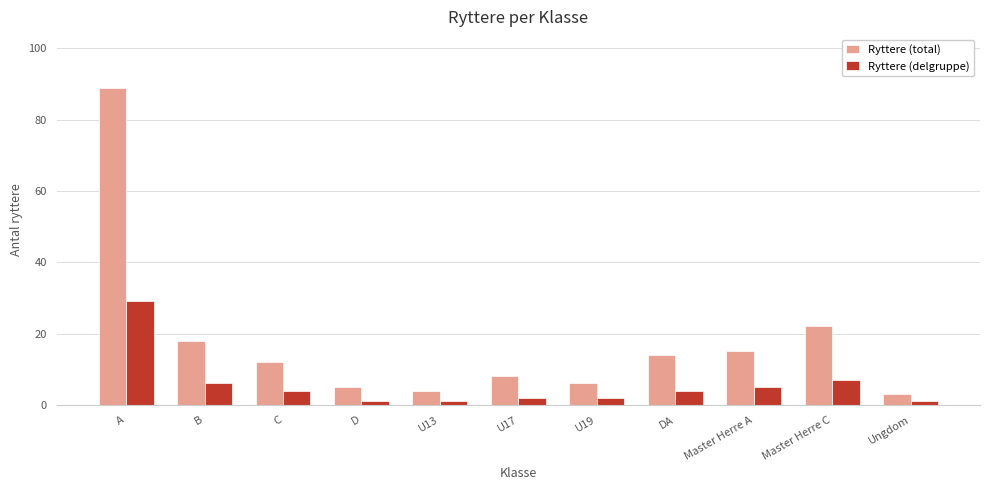

How many distinct data groups are displayed?

2